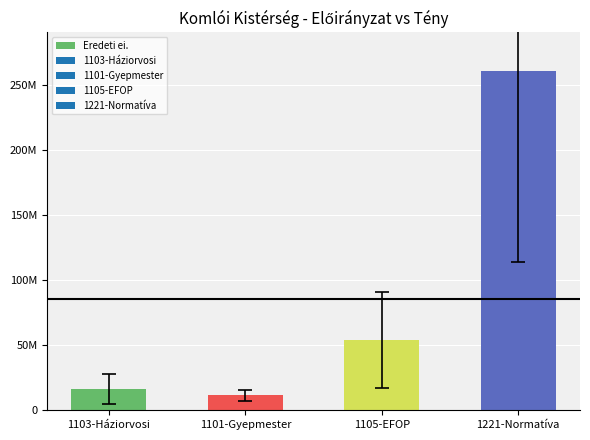

What is the difference between the values at 1103-Háziorvosi and 1101-Gyepmester?

4753687